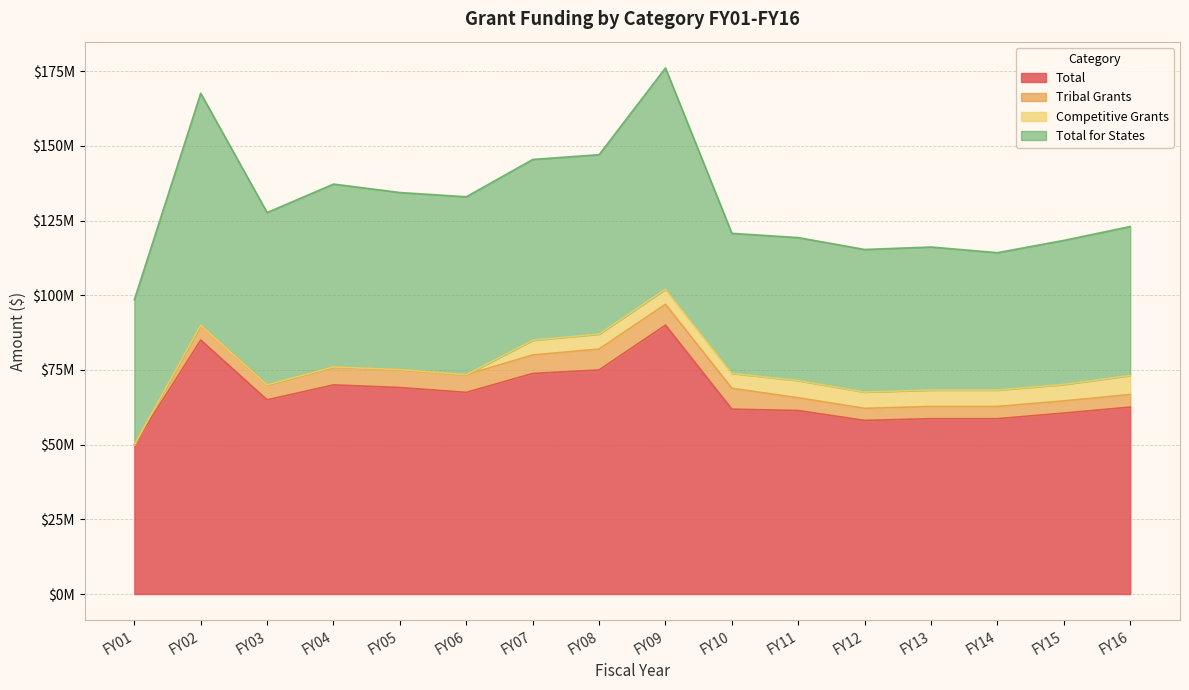

What is the difference between the maximum and minimum values in the Total series?

40000000